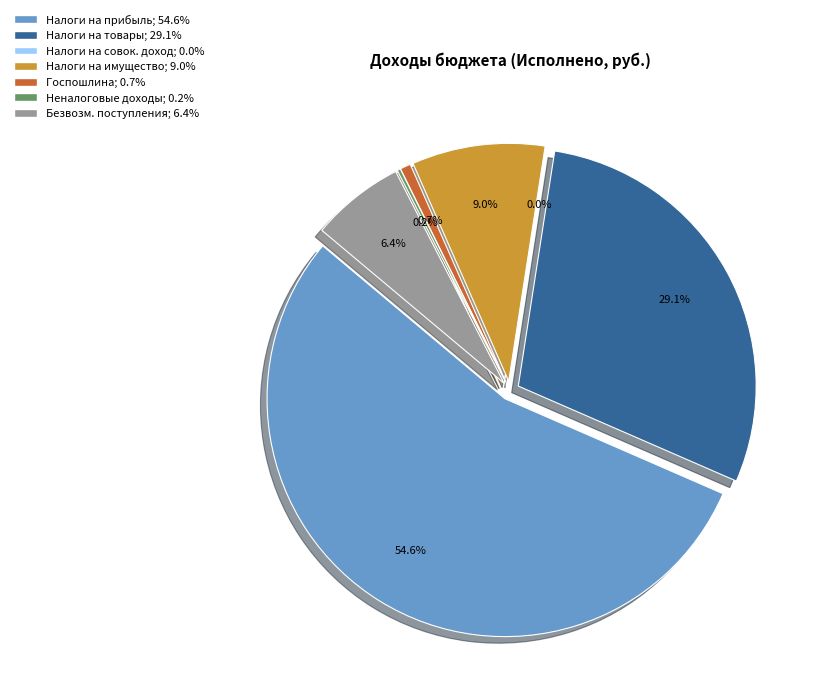

Count the number of slices in the pie.

7